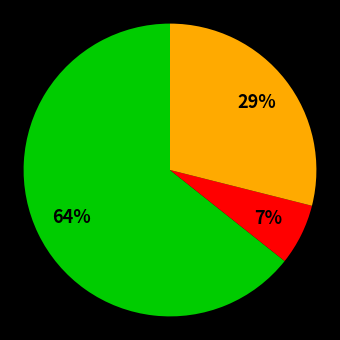

To the nearest percent, what is the average slice percentage?

33%